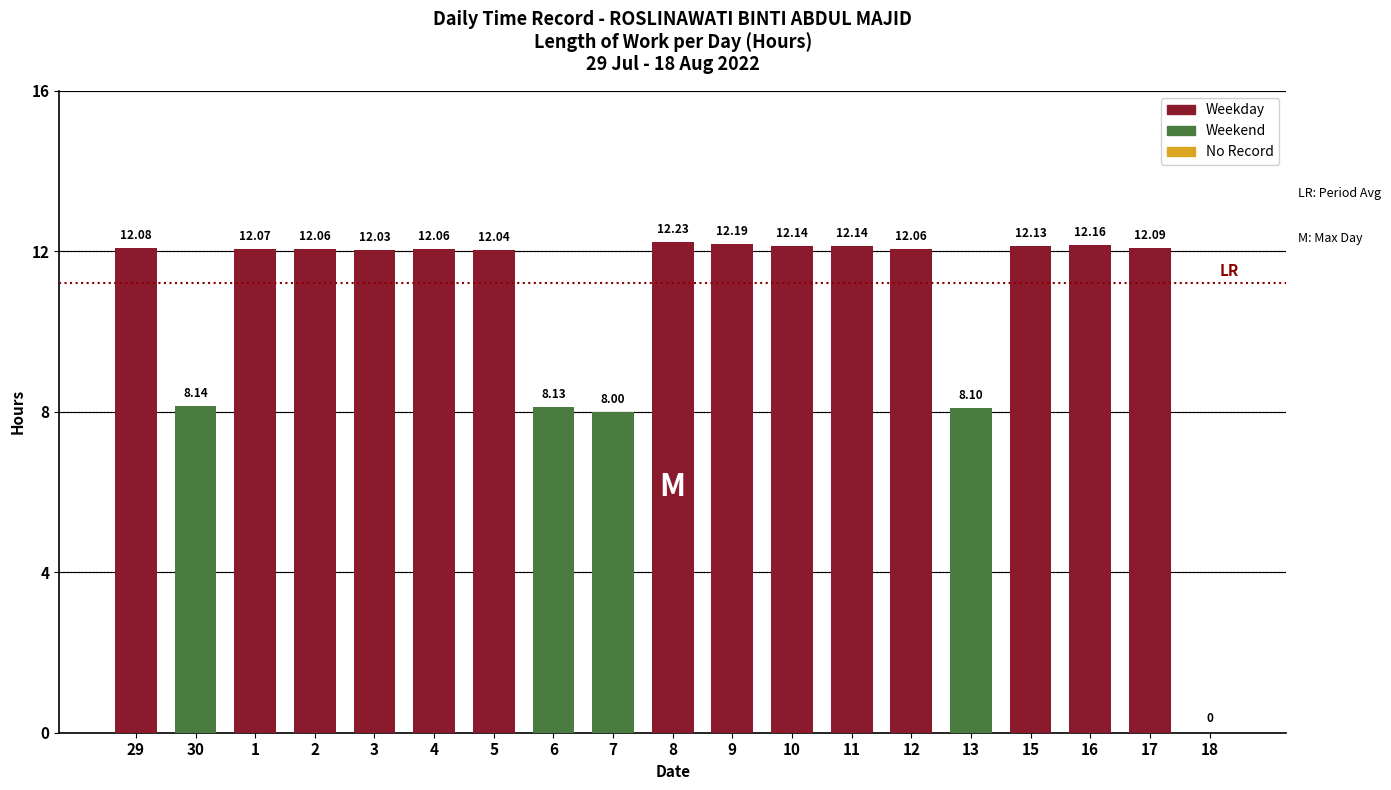

Are the bars grouped side by side (vs. stacked)?

No